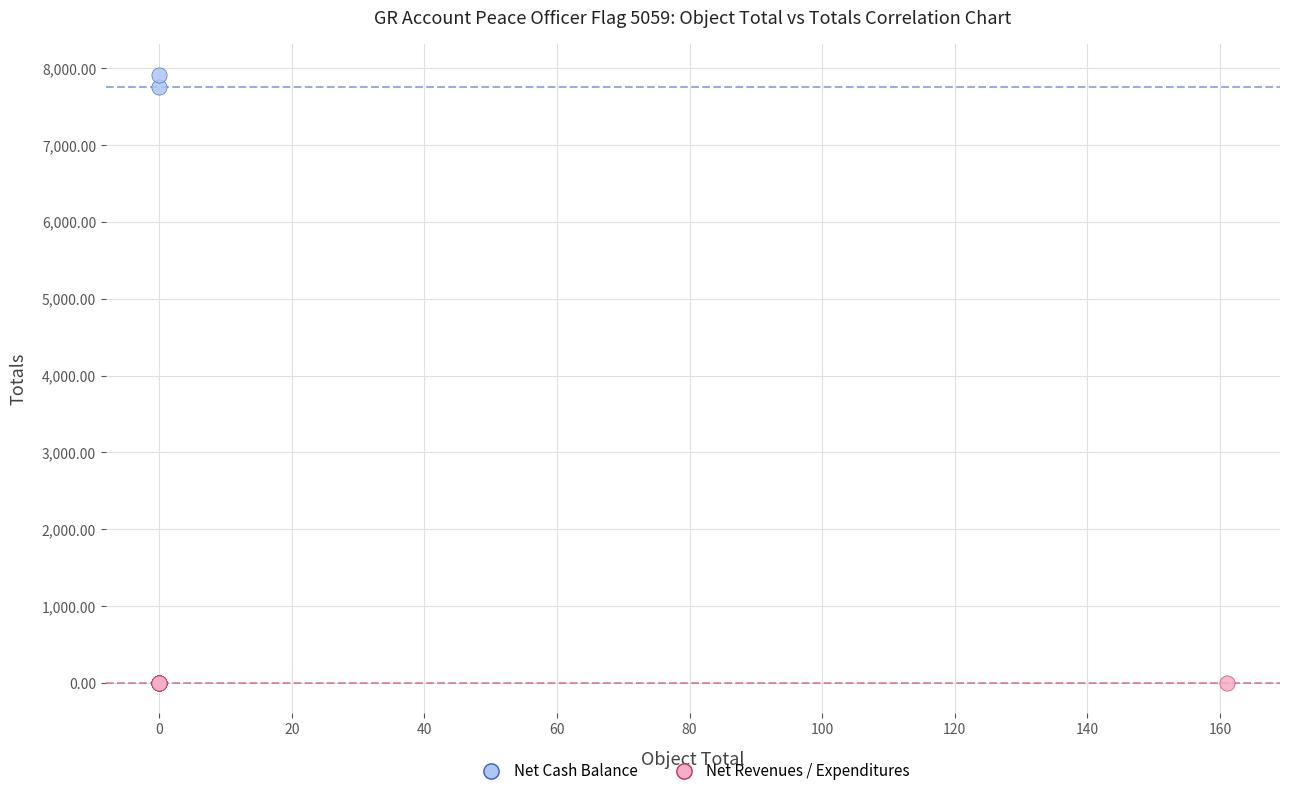

Which series contains the highest Y value?

Net Cash Balance